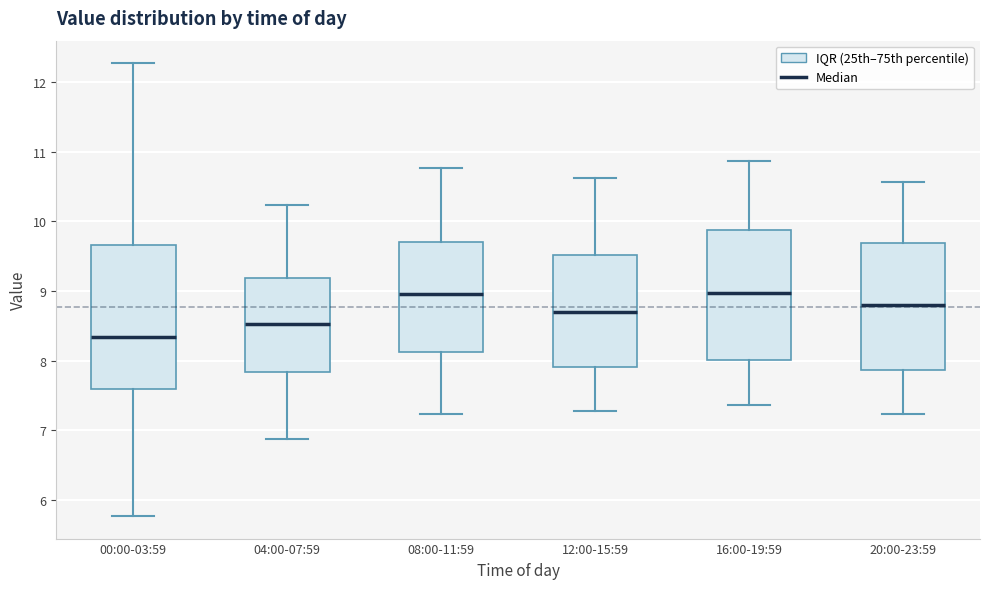

Reading left to right, transcribe this box plot: for each box, give where its median line is, the range the box spans, and where its two whiskers end, as read against the y-axis. The values are not printed on the chart, so give them approximately, as read against the axis.

00:00-03:59: median 8.3, box 7.6 to 9.7, whiskers 5.8 to 12.3
04:00-07:59: median 8.5, box 7.8 to 9.2, whiskers 6.9 to 10.2
08:00-11:59: median 9.0, box 8.1 to 9.7, whiskers 7.2 to 10.8
12:00-15:59: median 8.7, box 7.9 to 9.5, whiskers 7.3 to 10.6
16:00-19:59: median 9.0, box 8.0 to 9.9, whiskers 7.4 to 10.9
20:00-23:59: median 8.8, box 7.9 to 9.7, whiskers 7.2 to 10.6